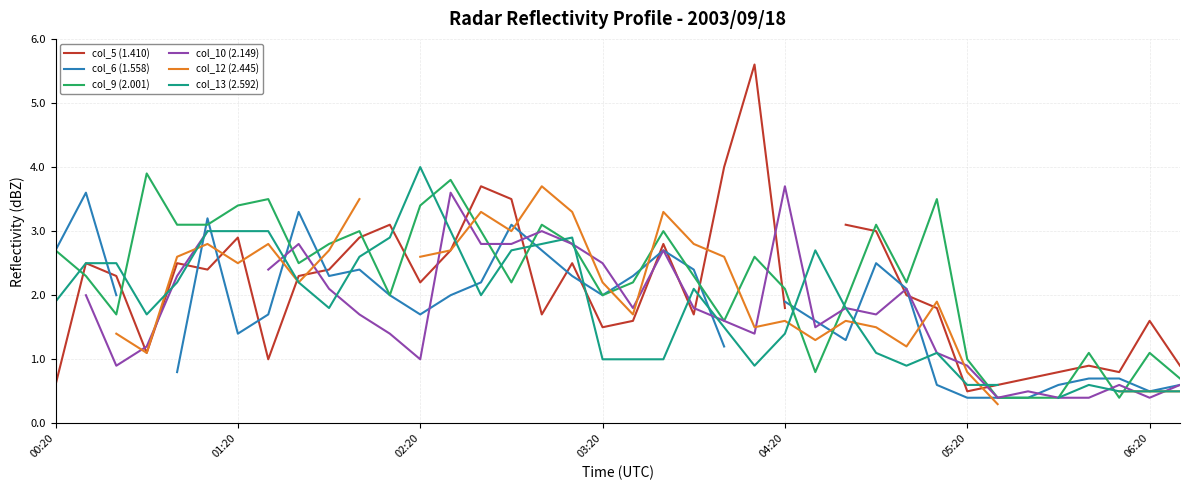

Which series has the largest total across all categories?

col_9 (2.001)